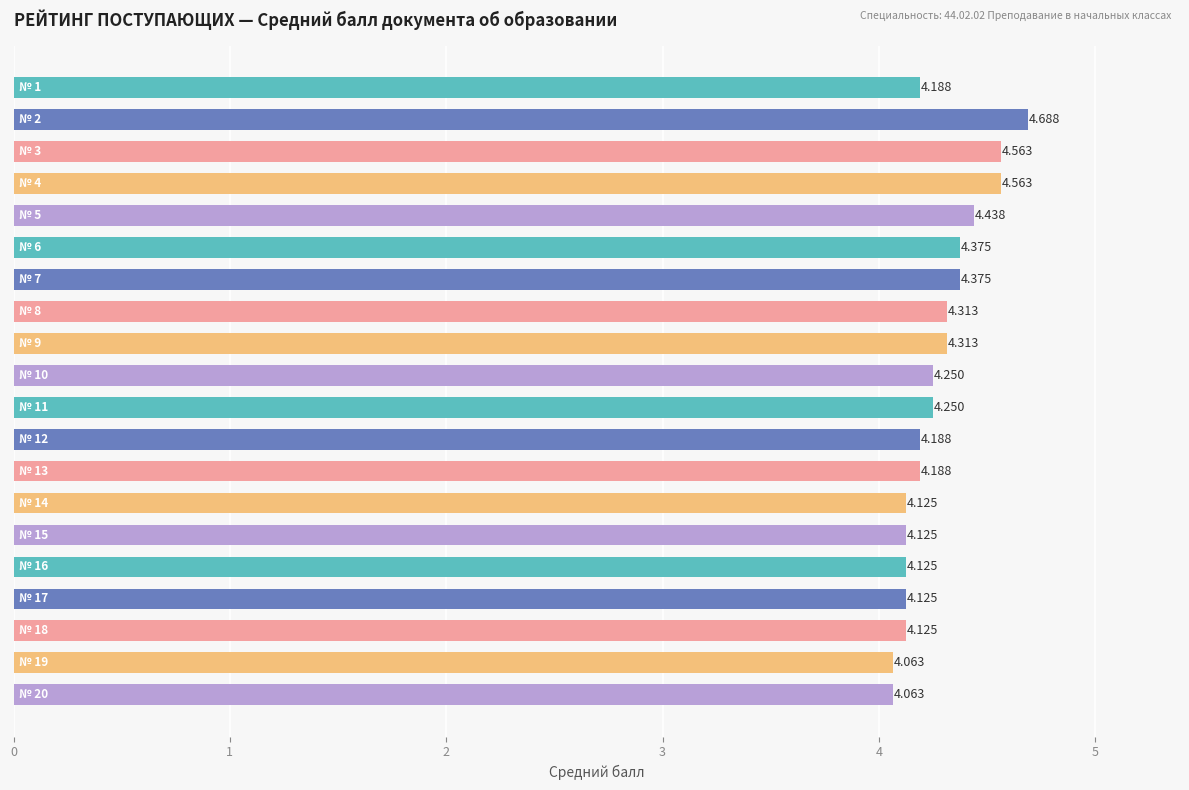

How many distinct data groups are displayed?

1